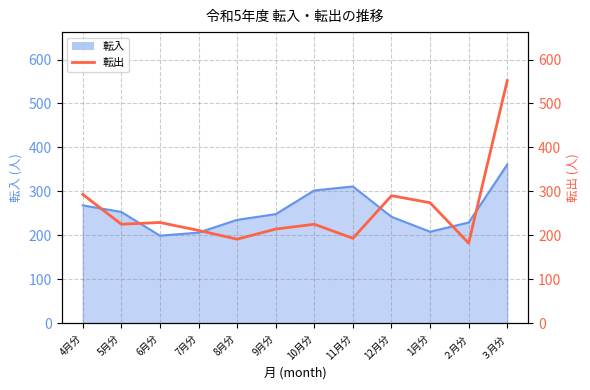

What position from the right is 1月分?

3